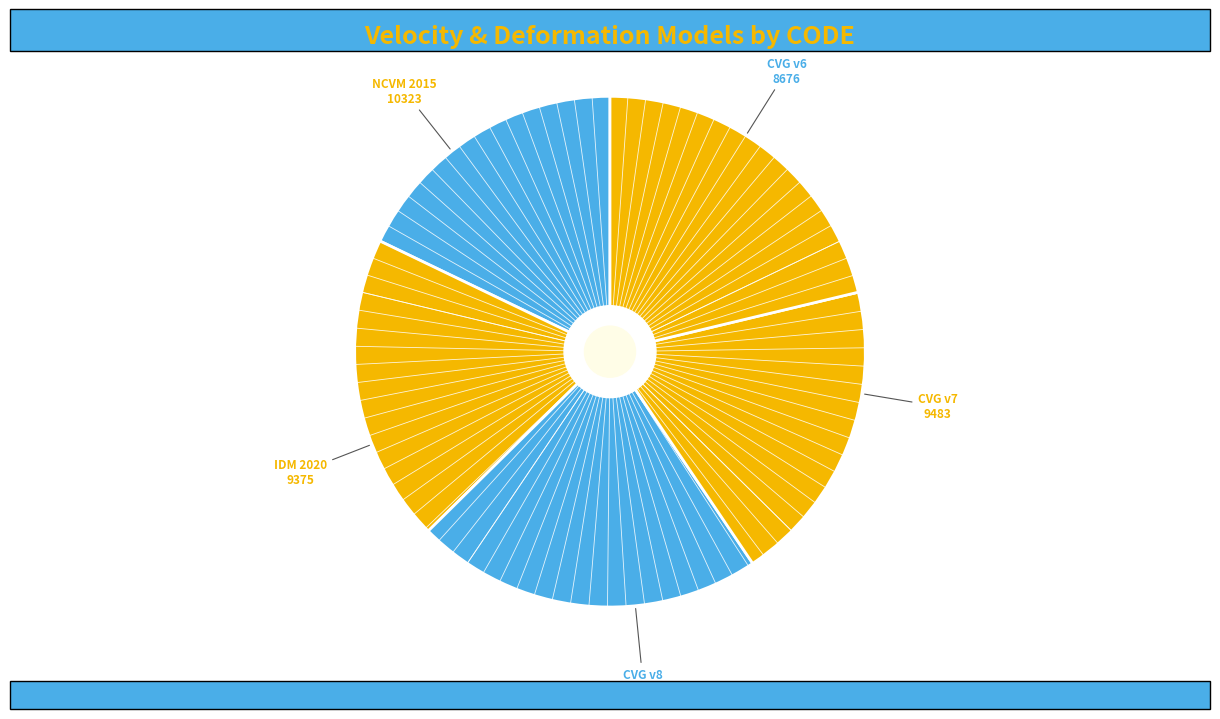

How many segments does this pie chart have?

5